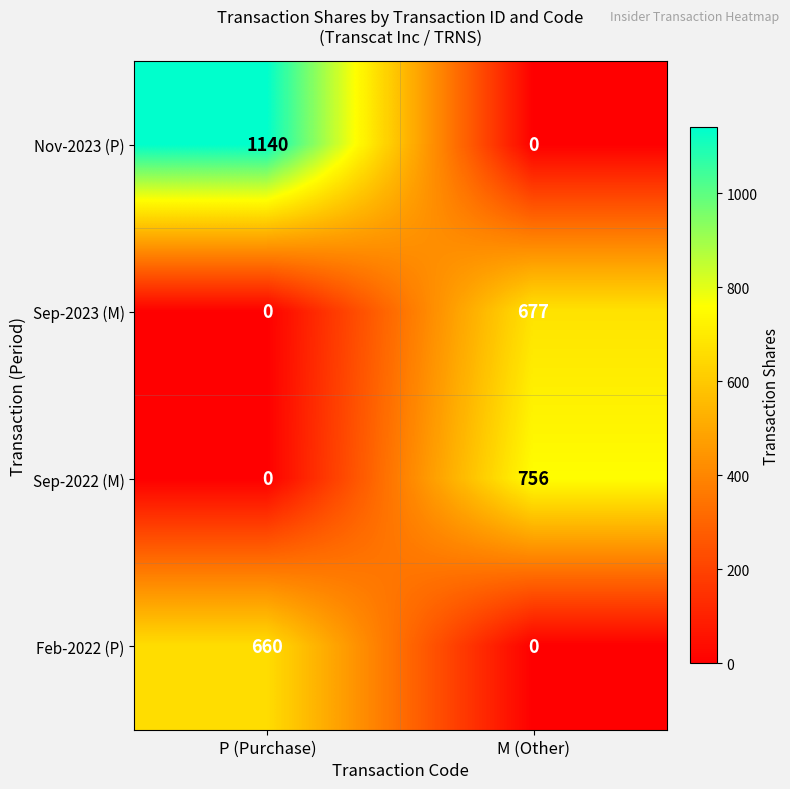

Which series changed the most between P (Purchase) and M (Other)?

Nov-2023 (P)